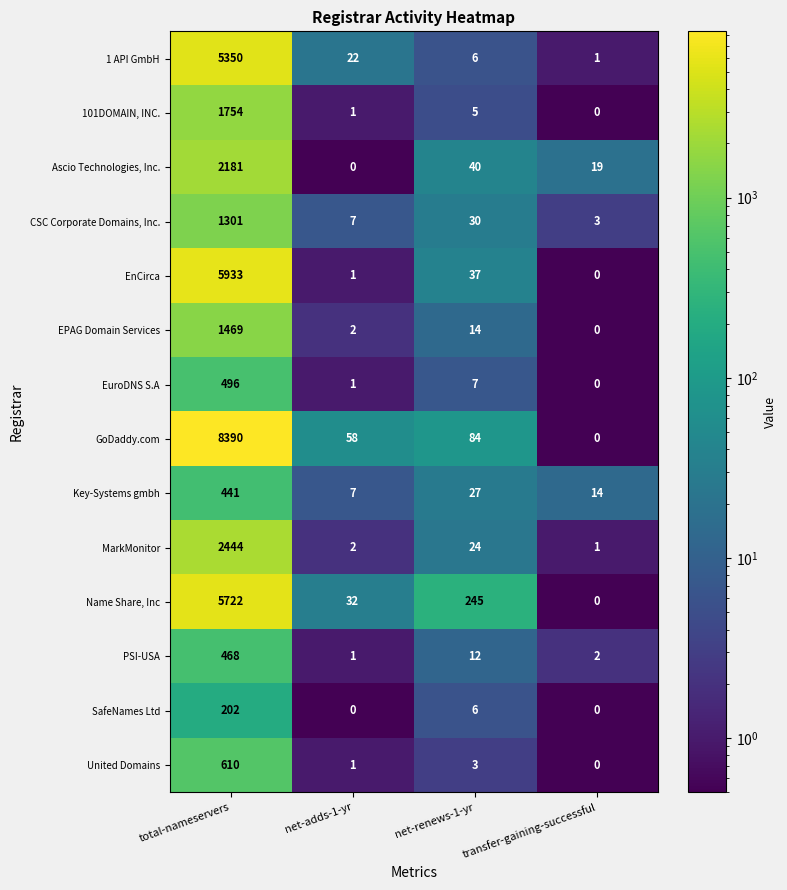

Between net-adds-1-yr and net-renews-1-yr, which series saw the biggest shift?

Name Share, Inc